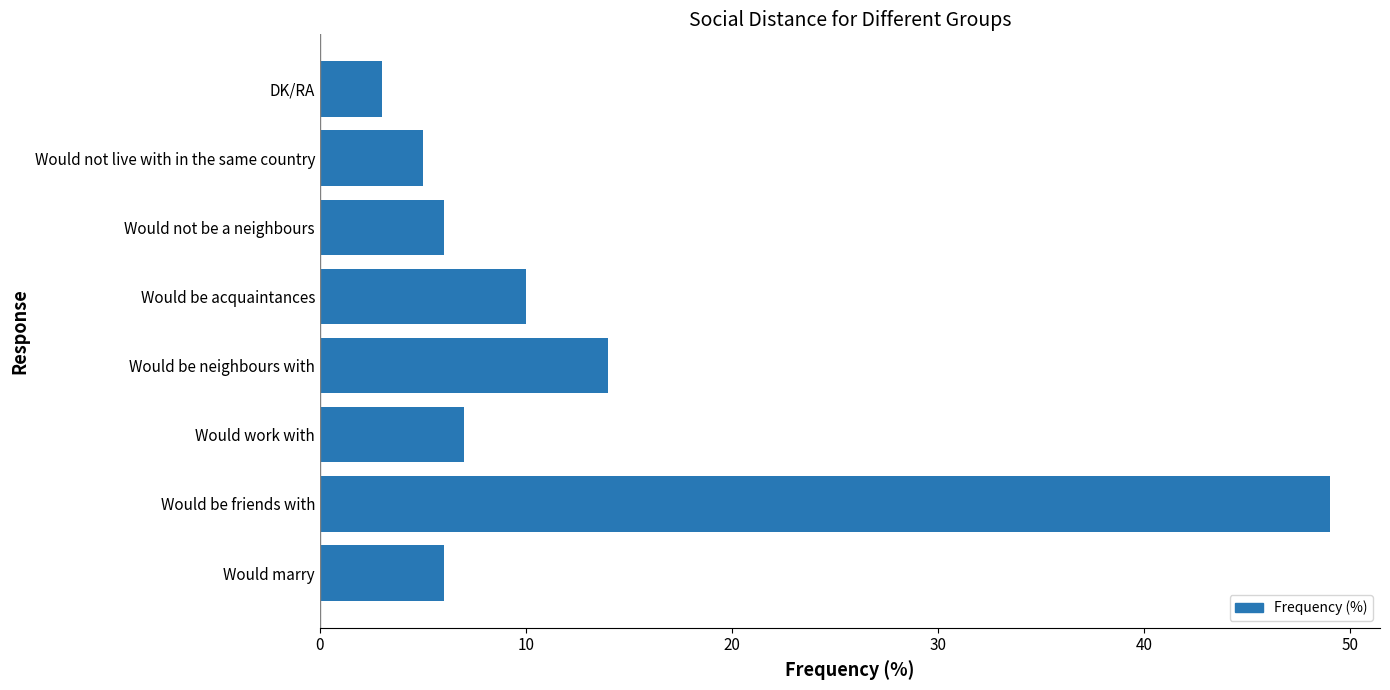

At which category does the chart reach its minimum across all series?

DK/RA